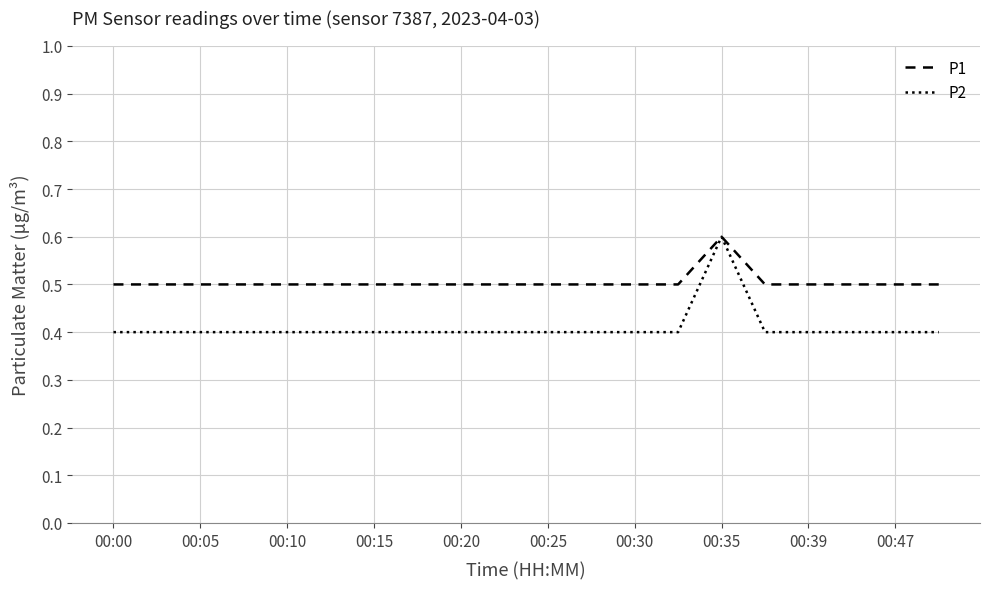

Reading left to right, what are all the values shown in this chart?

P1: 0.5	0.5	0.5	0.5	0.5	0.5	0.5	0.5	0.5	0.5	0.5	0.5	0.5	0.5	0.6	0.5	0.5	0.5	0.5	0.5
P2: 0.4	0.4	0.4	0.4	0.4	0.4	0.4	0.4	0.4	0.4	0.4	0.4	0.4	0.4	0.6	0.4	0.4	0.4	0.4	0.4